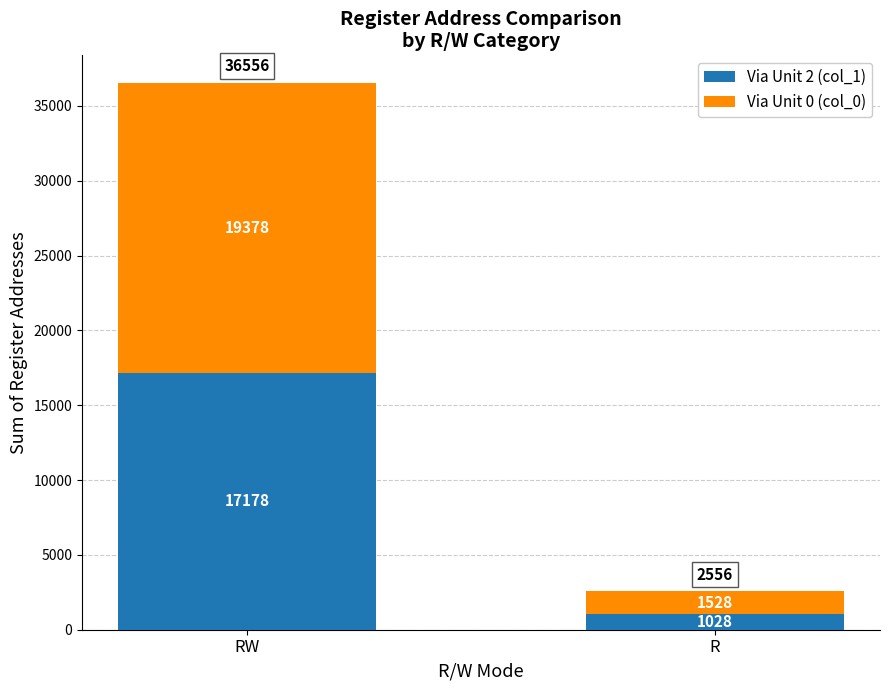

What is the maximum value for Via Unit 2 (col_1)?

17178